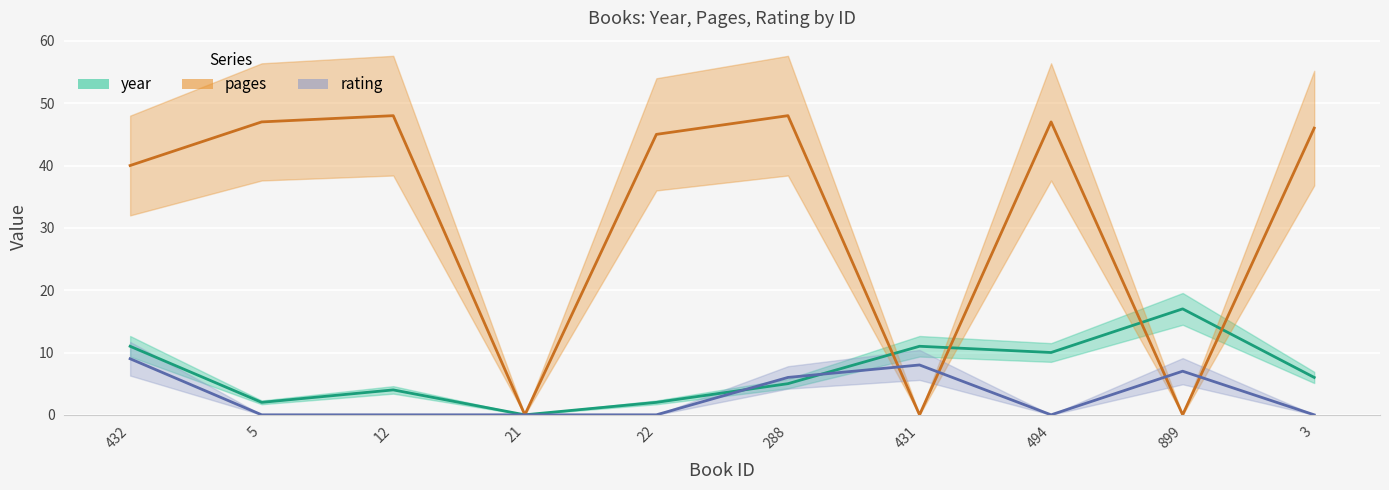

Reading left to right, what are all the values shown in this chart?

year: 432=11	5=2	12=4	21=0	22=2	288=5	431=11	494=10	899=17	3=6
pages: 432=40	5=47	12=48	21=0	22=45	288=48	431=0	494=47	899=0	3=46
rating: 432=9	5=0	12=0	21=0	22=0	288=6	431=8	494=0	899=7	3=0